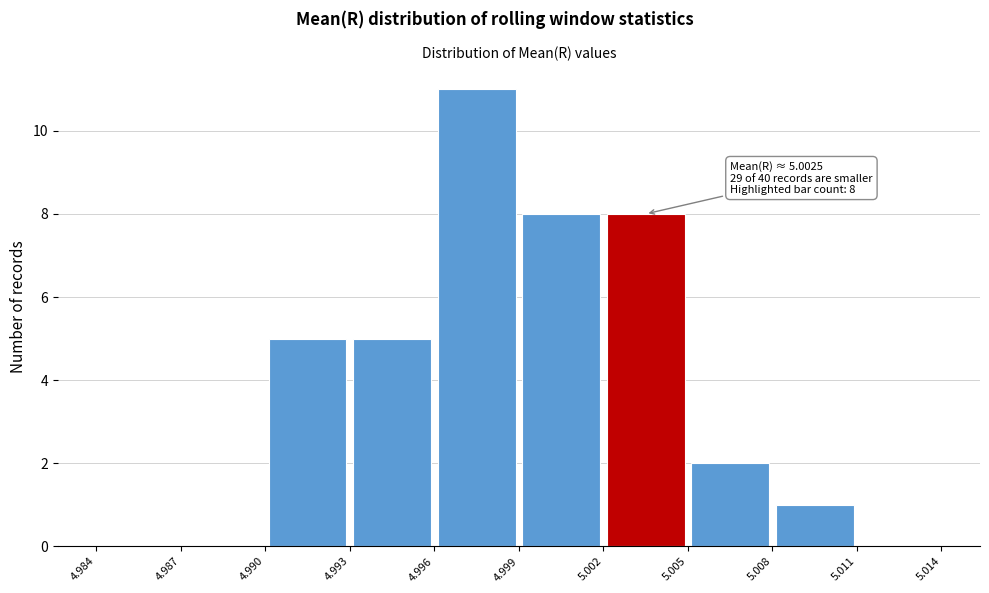

Over which range of the x-axis is the bar tallest?

4.996 to 4.999